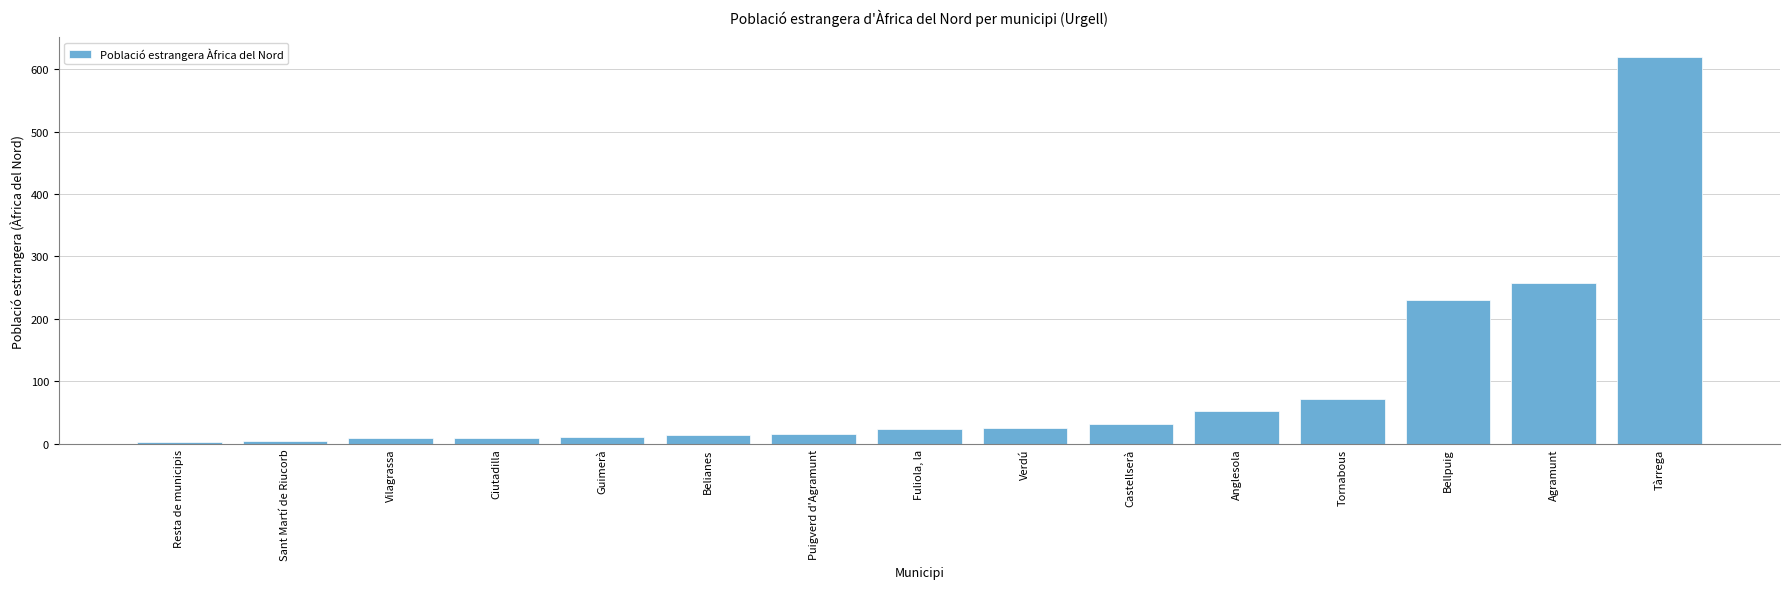

The value at Guimerà is 11. True or false?

True